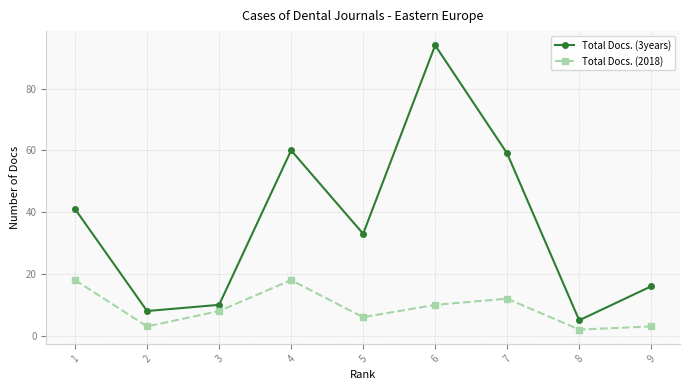

Which category has the lowest value in the Total Docs. (2018) series?

8